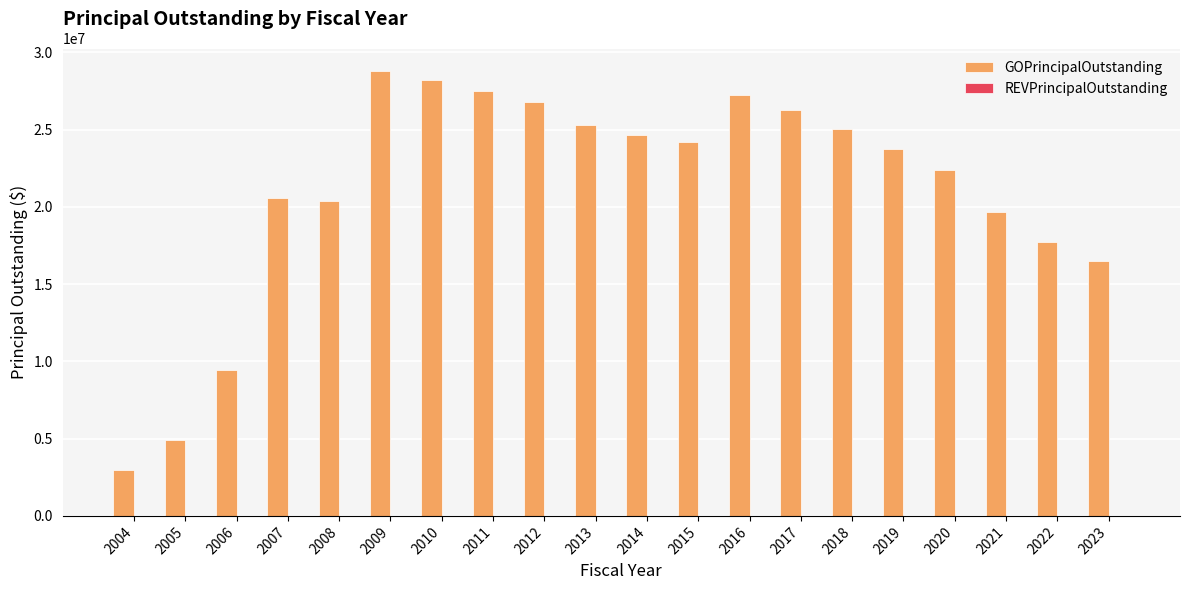

Is it true that the value at 2011 is 38069452?

False